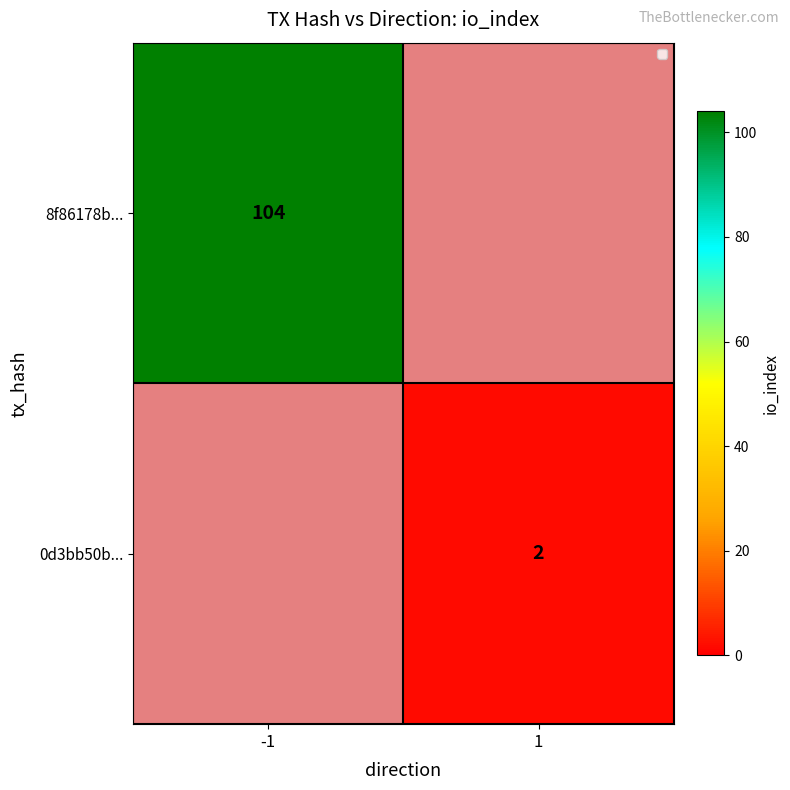

What is the maximum value shown in the chart?

104